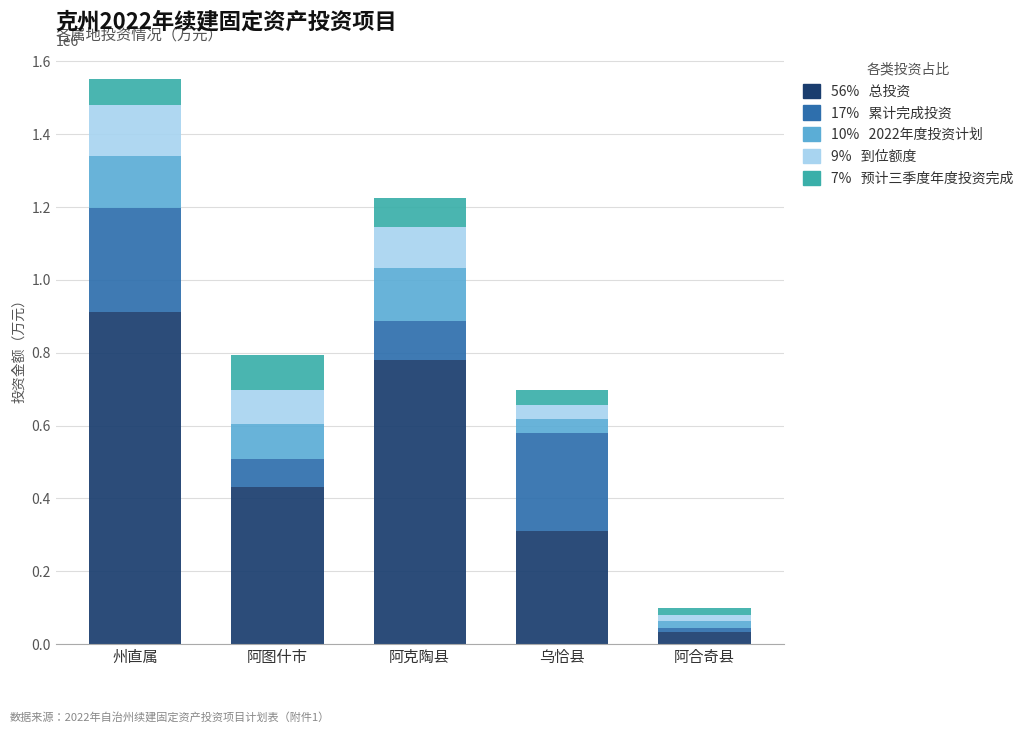

What is the total value across all series at 阿克陶县?

1224684